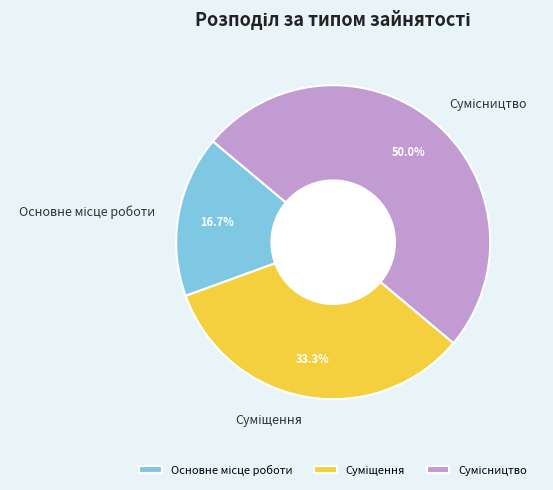

What portion of the pie excludes Основне місце роботи?

83.3%